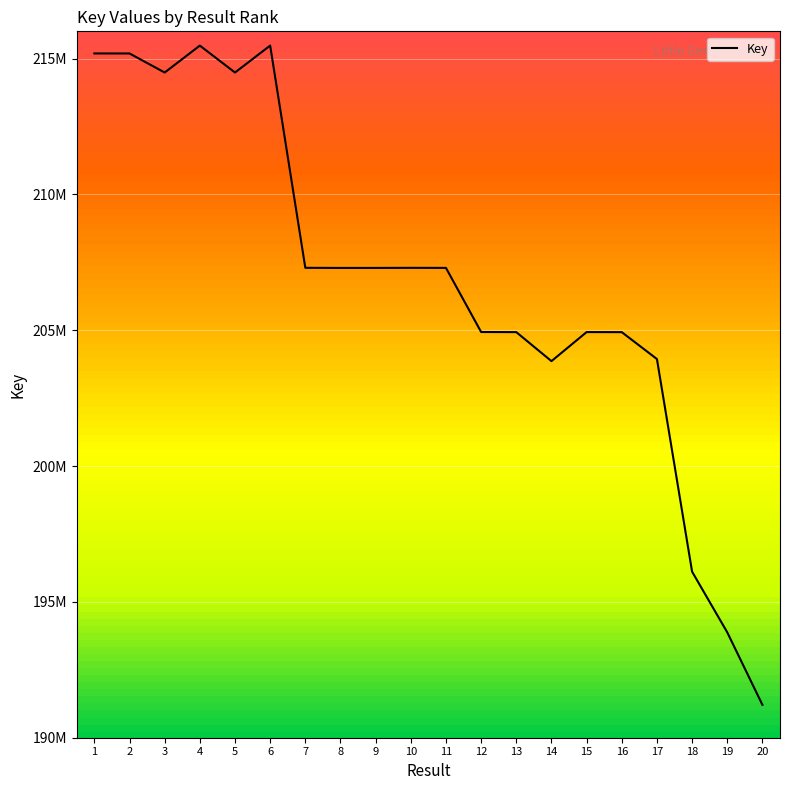

Between 14 and 9, which is larger?

9